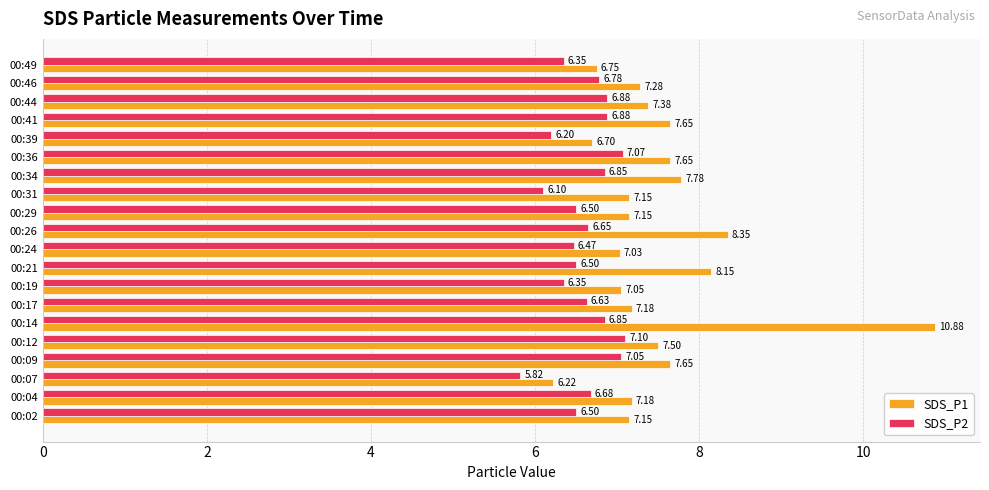

How many values in the SDS_P1 series exceed 7?

17